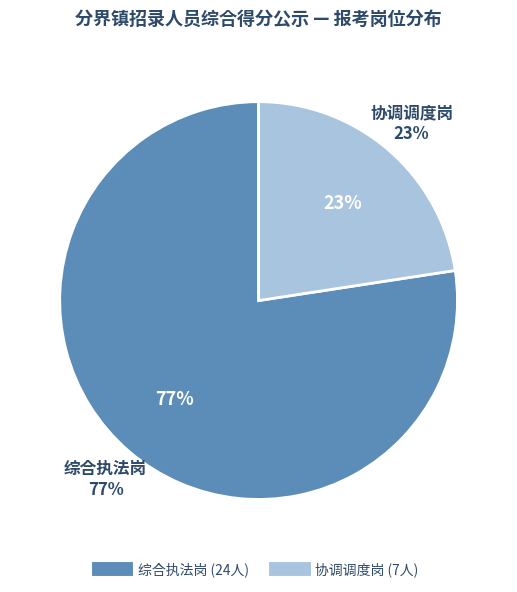

Rank the categories by value from lowest to highest.

协调调度岗, 综合执法岗